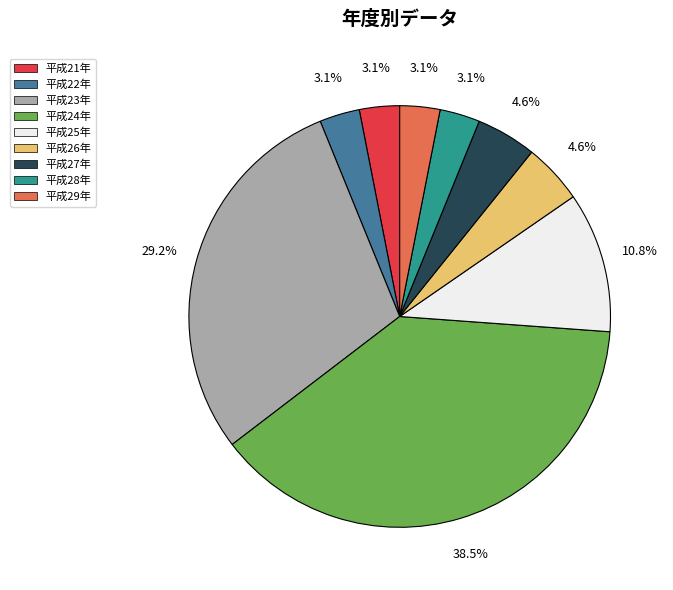

Is there any slice that represents more than half of the pie?

No